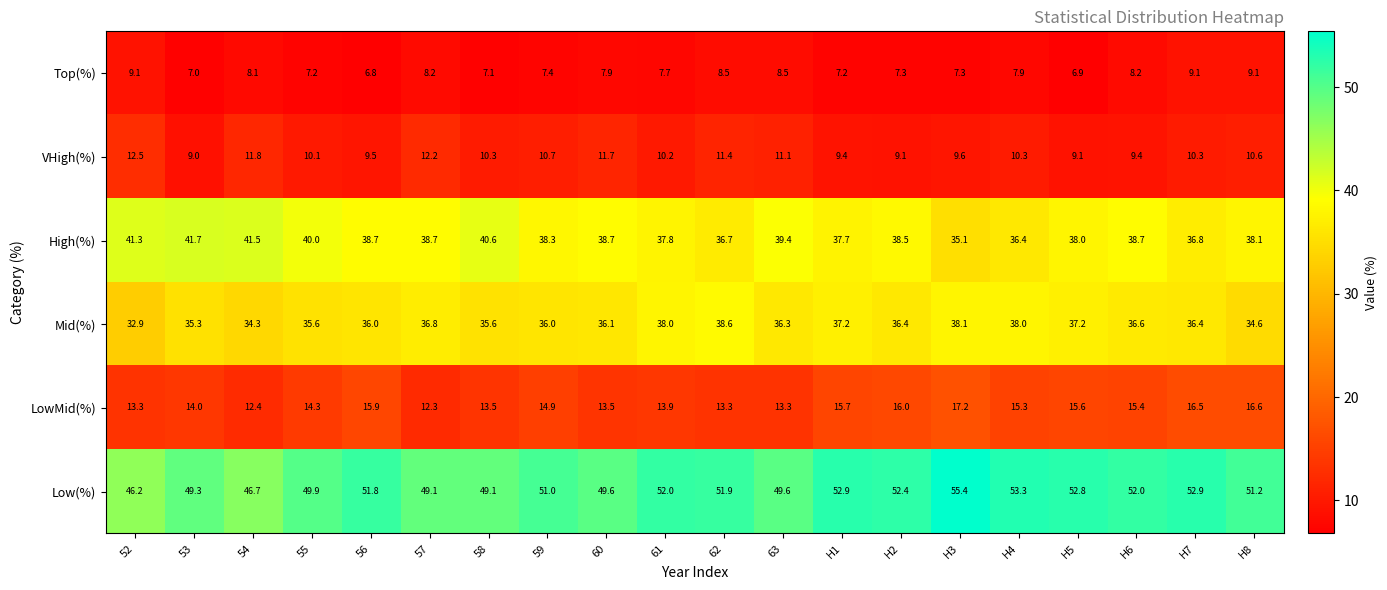

What is the difference between the Mid(%) values at H4 and 63?

1.7